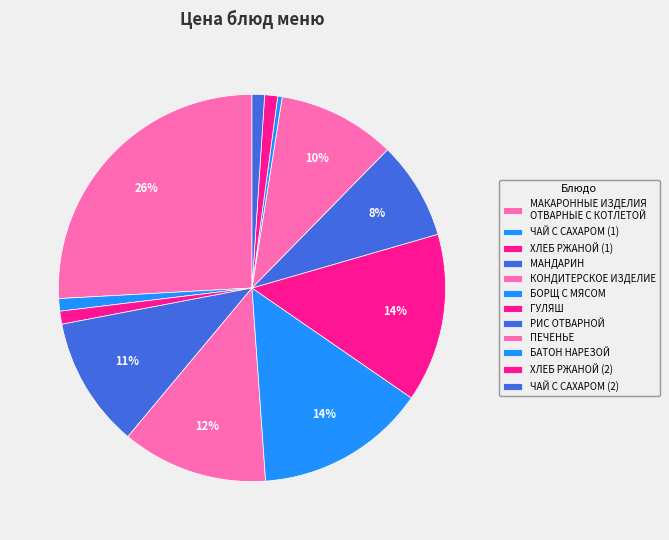

What percentage is the КОНДИТЕРСКОЕ ИЗДЕЛИЕ slice, to the nearest percent?

12%